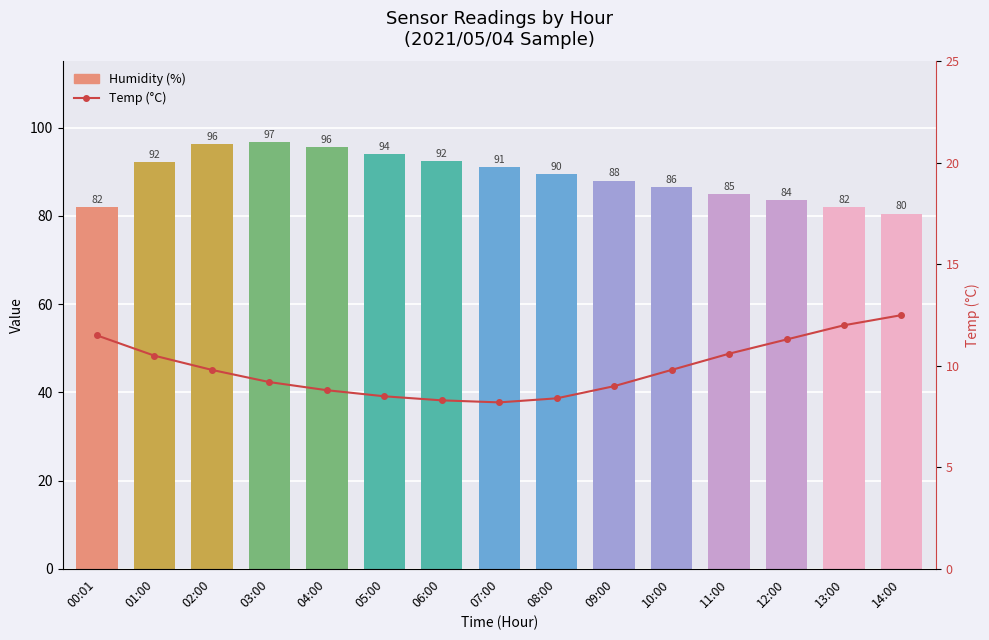

Reading right to left, what are all the values shown in this chart?

Humidity (%): 80.5	82.0	83.5	85.0	86.5	88.0	89.5	91.0	92.5	94.0	95.5	96.8	96.3	92.2	82.0
Temp (°C): 12.5	12.0	11.3	10.6	9.8	9.0	8.4	8.2	8.3	8.5	8.8	9.2	9.8	10.5	11.5